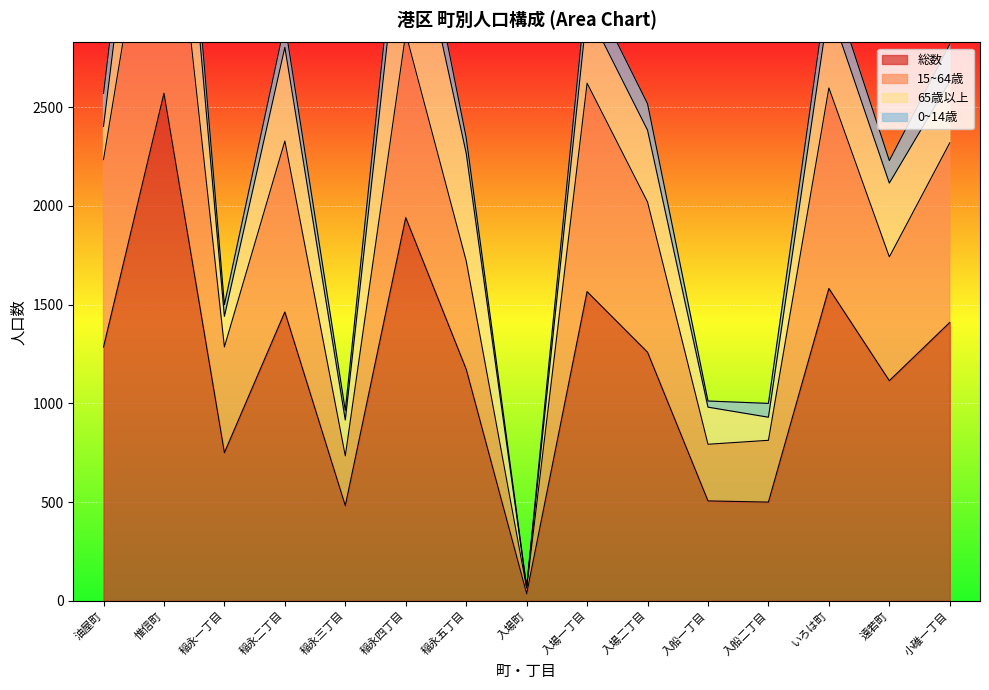

What is the sum of the 総数 values at 入場町 and 稲永三丁目?

518